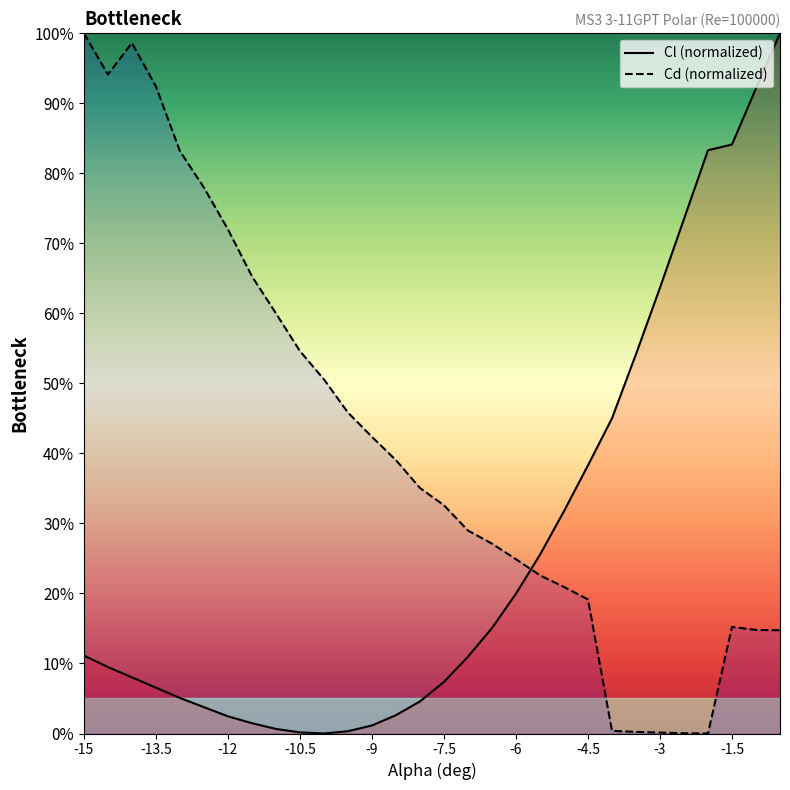

What are all the series names shown in the legend?

Cl (normalized), Cd (normalized)